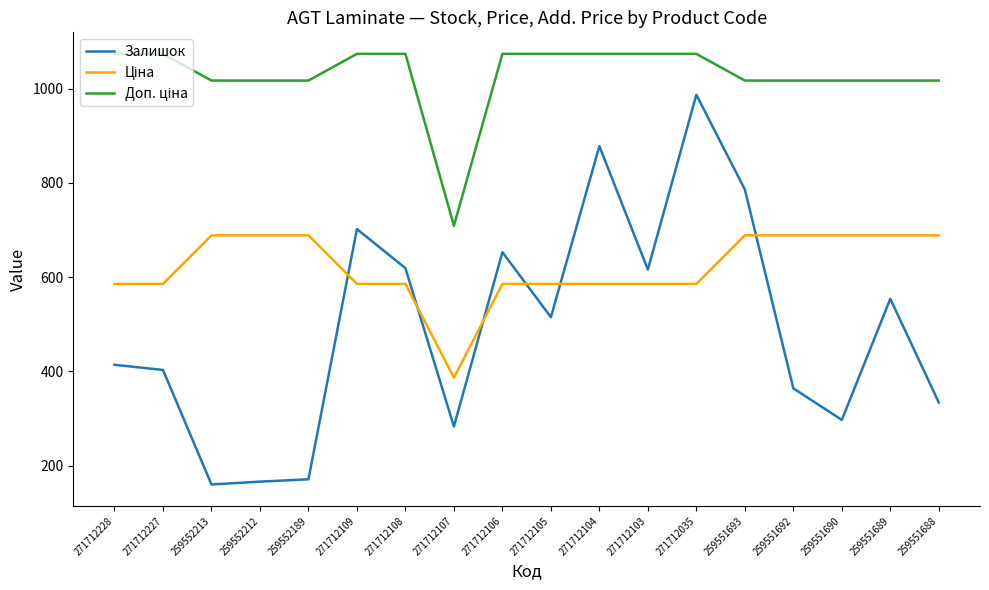

What is the maximum value shown in the chart?

1073.8